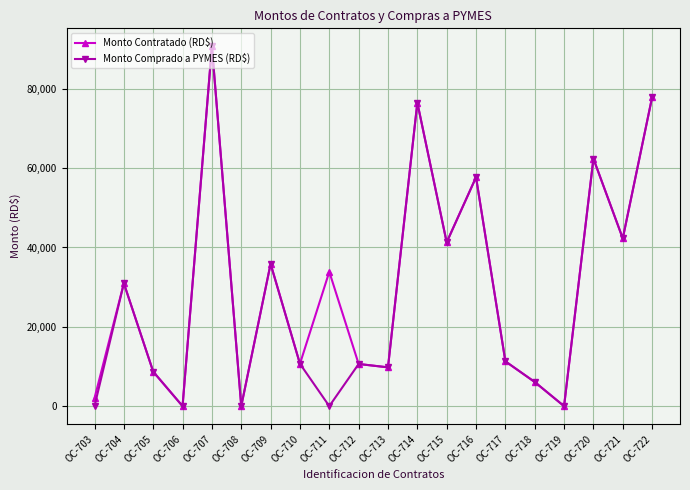

Is it true that Monto Comprado a PYMES (RD$) equals 76507.8 at OC-714?

True